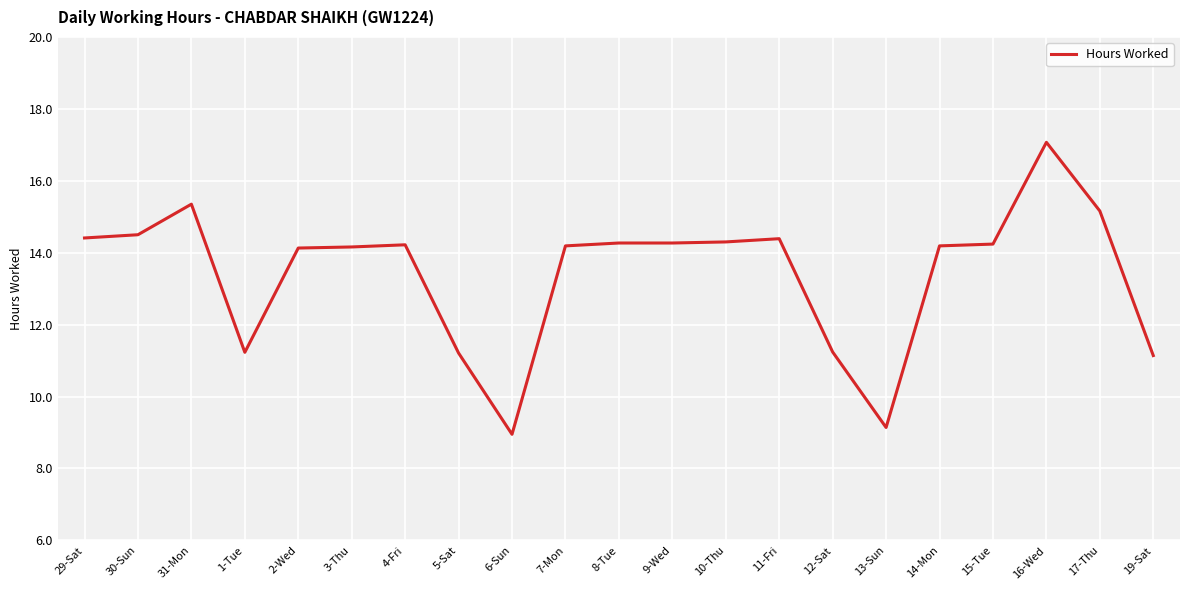

The value at 9-Wed is 5.5. True or false?

False